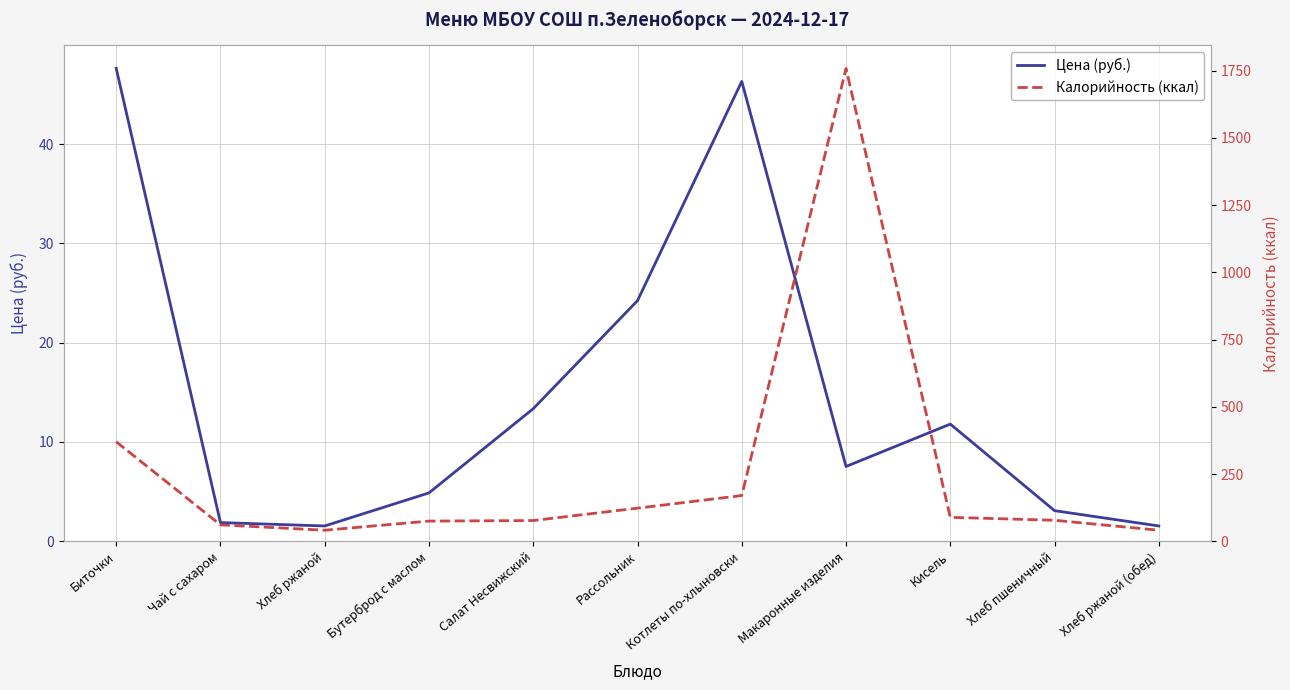

What is the minimum value for Цена (руб.)?

1.5